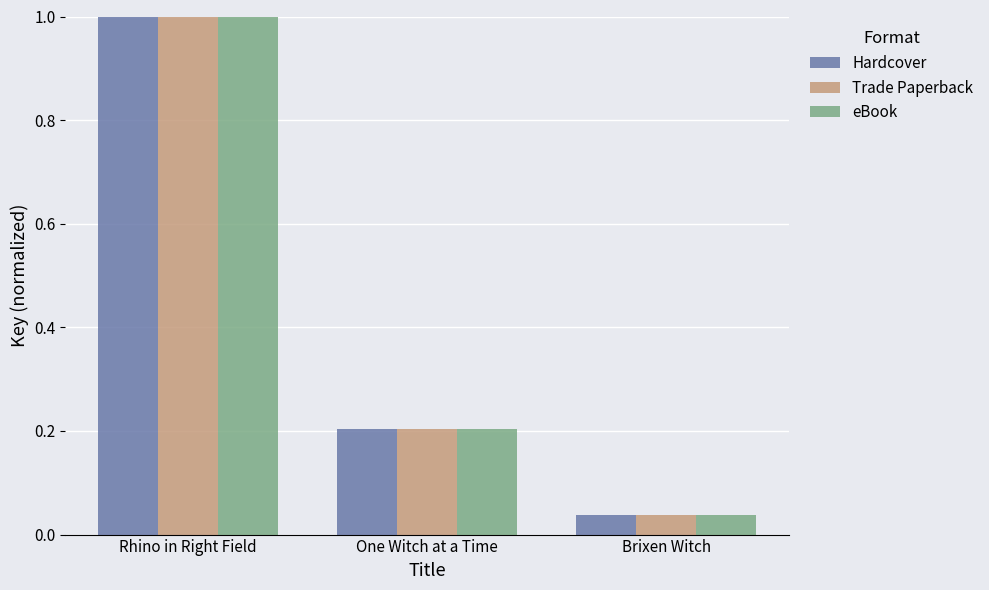

What is the value of the Trade Paperback bar at the 1st from the left?

1.0